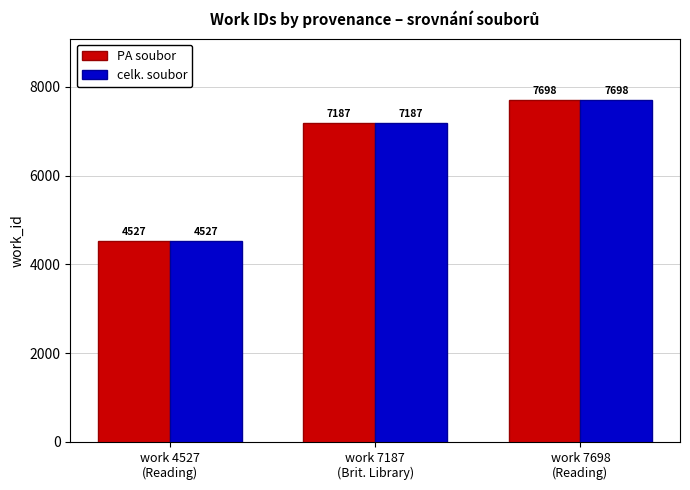

Rank the categories by PA soubor value from highest to lowest.

work 7698
(Reading), work 7187
(Brit. Library), work 4527
(Reading)